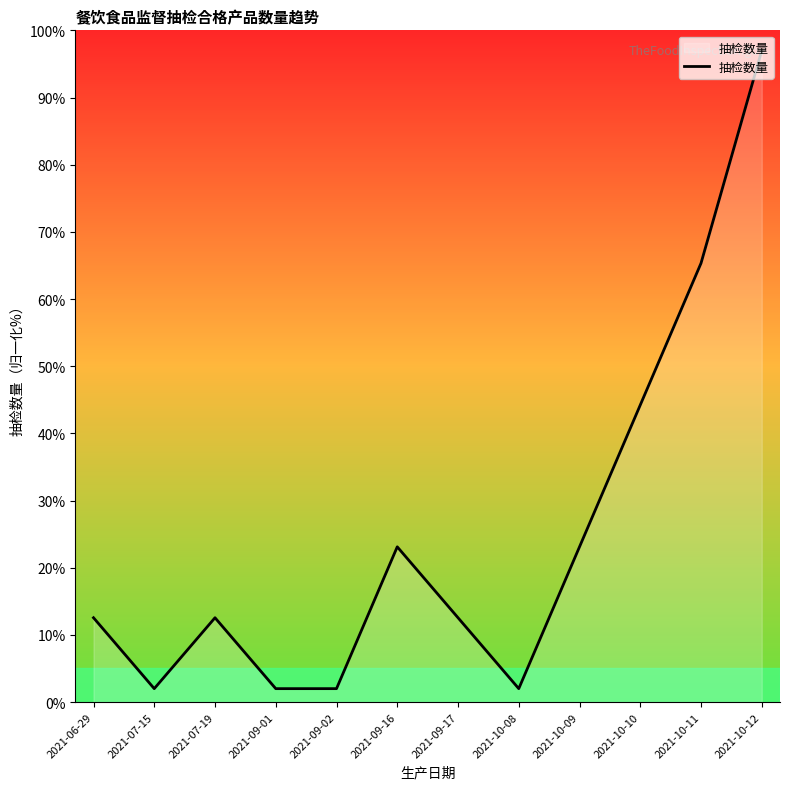

What is the sum of all values?

298.4